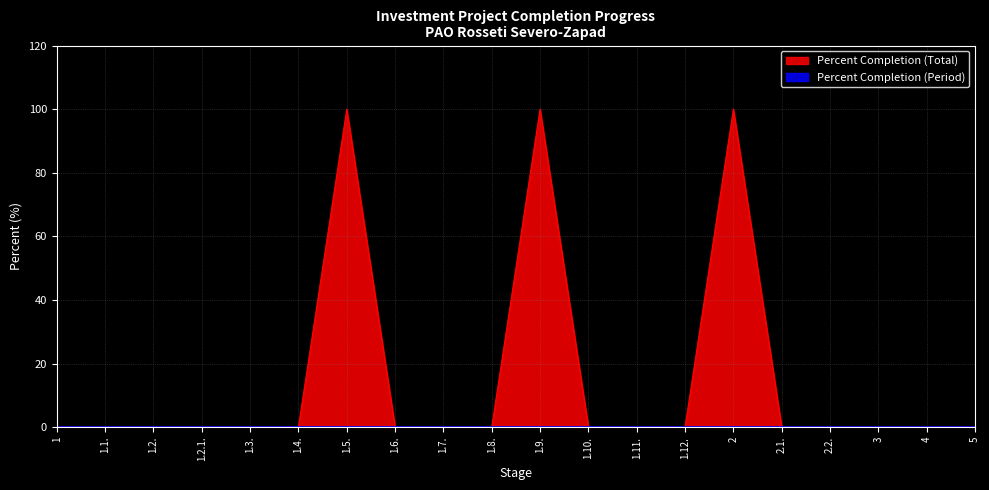

Does the chart display data point markers on the line(s)?

No